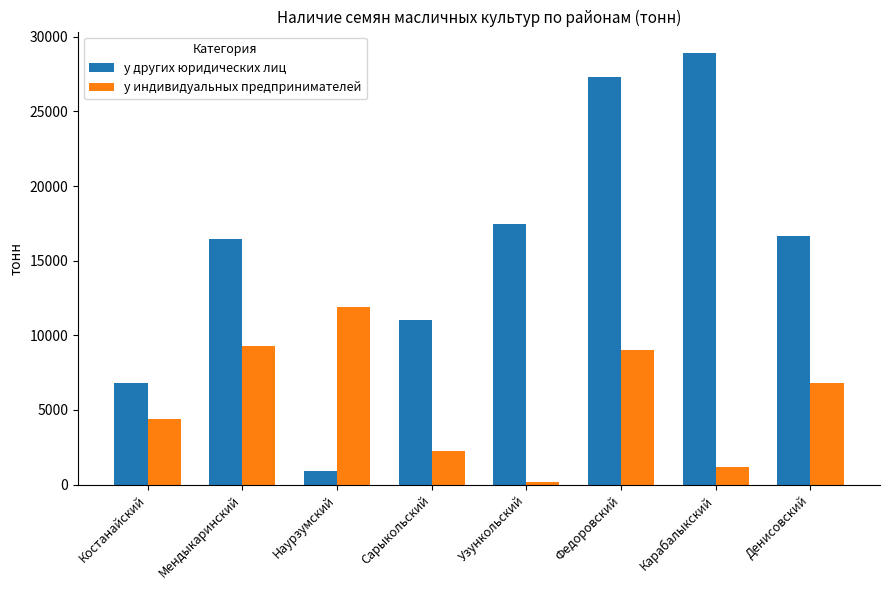

List the series in order of their overall mean, lowest first.

у индивидуальных предпринимателей, у других юридических лиц